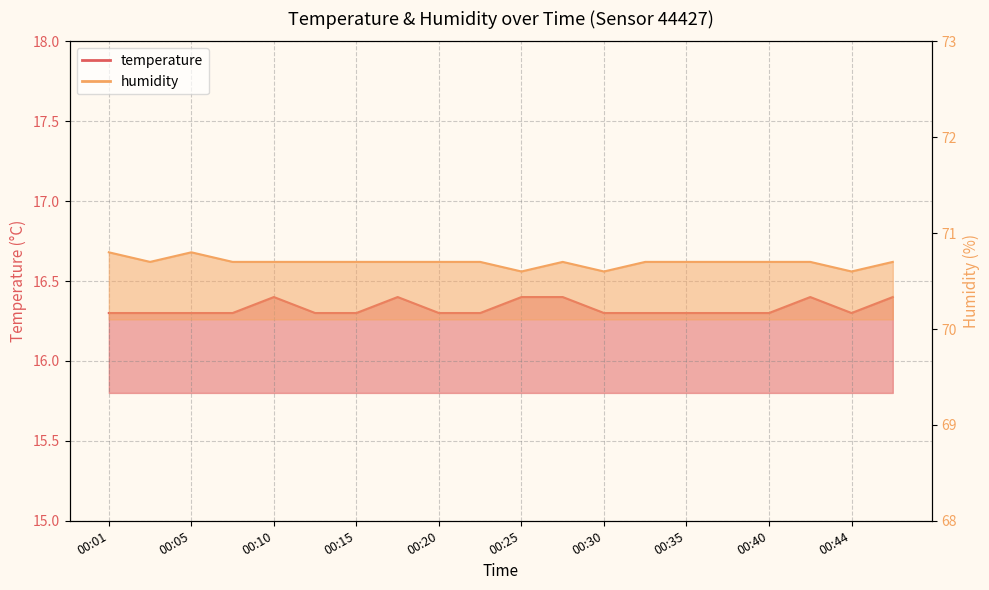

What is the total value across all series at 00:20?

87.0